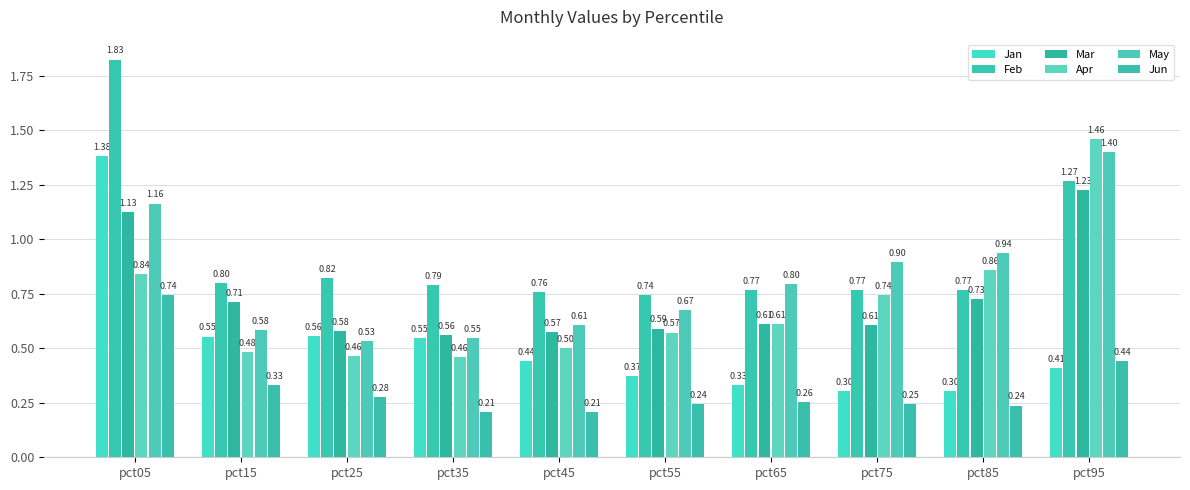

Reading right to left, list all the values displayed in this chart.

Jan: 0.4	0.3	0.3	0.3	0.4	0.4	0.5	0.6	0.6	1.4
Feb: 1.3	0.8	0.8	0.8	0.7	0.8	0.8	0.8	0.8	1.8
Mar: 1.2	0.7	0.6	0.6	0.6	0.6	0.6	0.6	0.7	1.1
Apr: 1.5	0.9	0.7	0.6	0.6	0.5	0.5	0.5	0.5	0.8
May: 1.4	0.9	0.9	0.8	0.7	0.6	0.5	0.5	0.6	1.2
Jun: 0.4	0.2	0.2	0.3	0.2	0.2	0.2	0.3	0.3	0.7